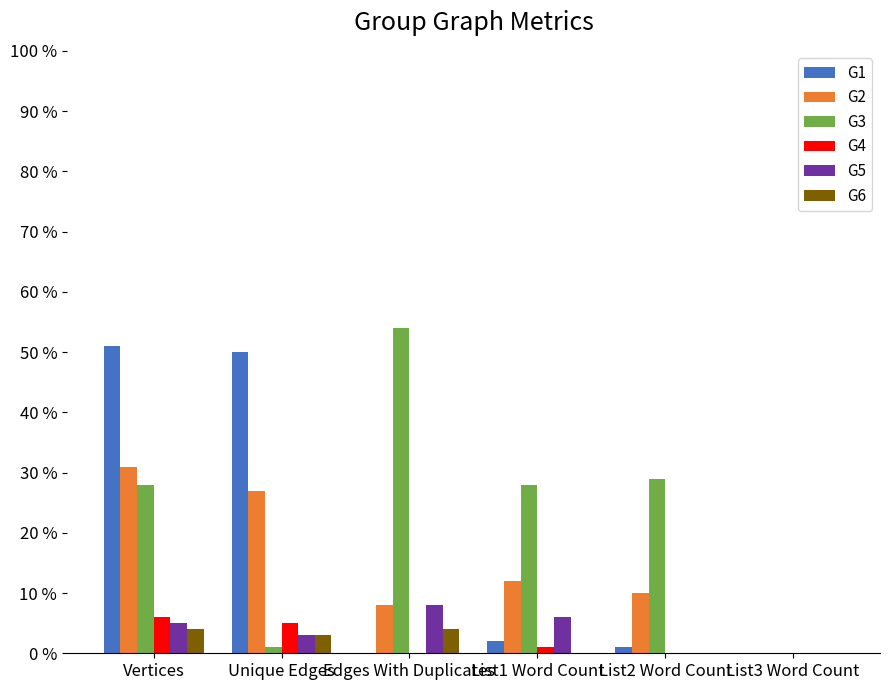

Is it true that G6 equals 4 at Edges With Duplicates?

True